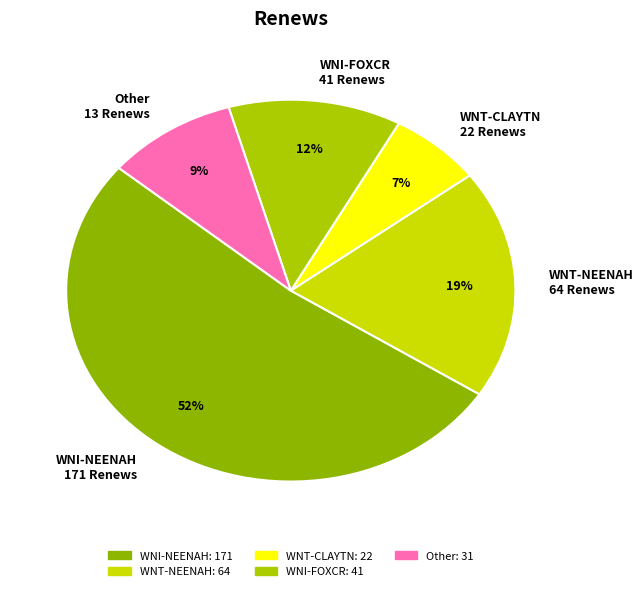

Which slice is the largest?

WNI-NEENAH 171 Renews